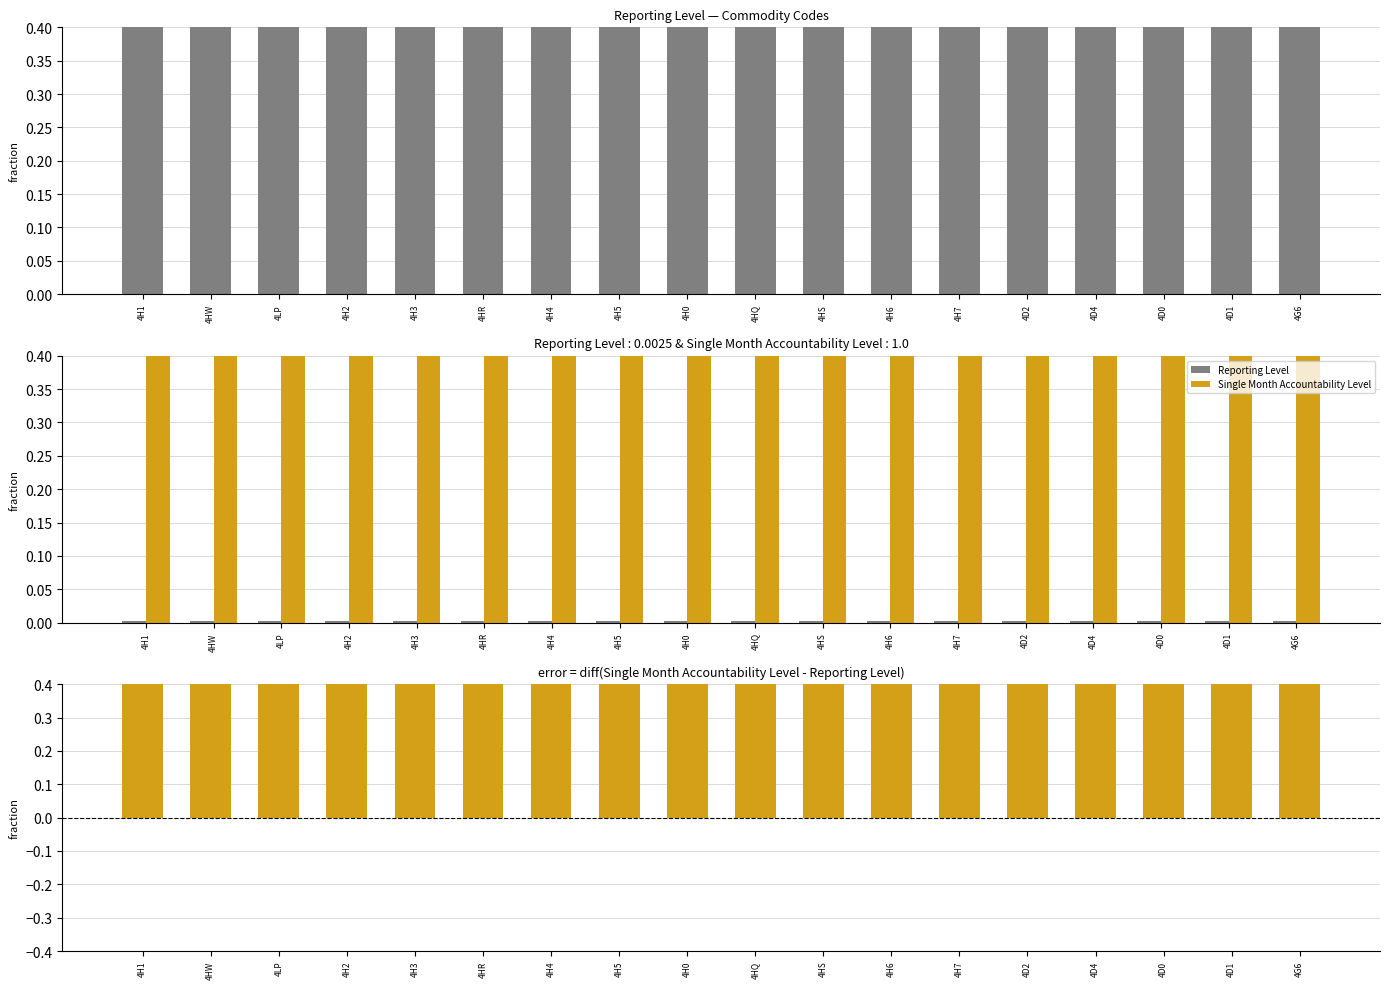

What is the label of the 5th bar from the right?

4D2